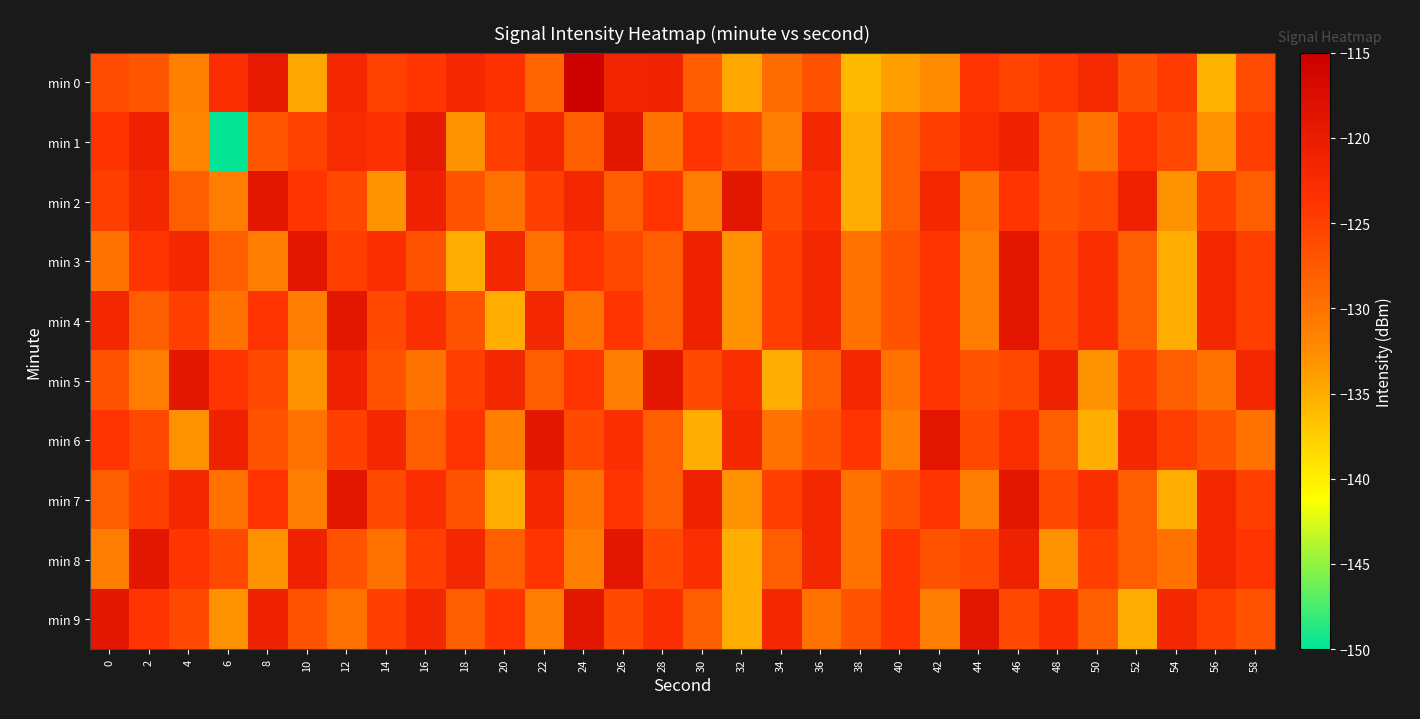

At which category is the sum across all series the highest?

46